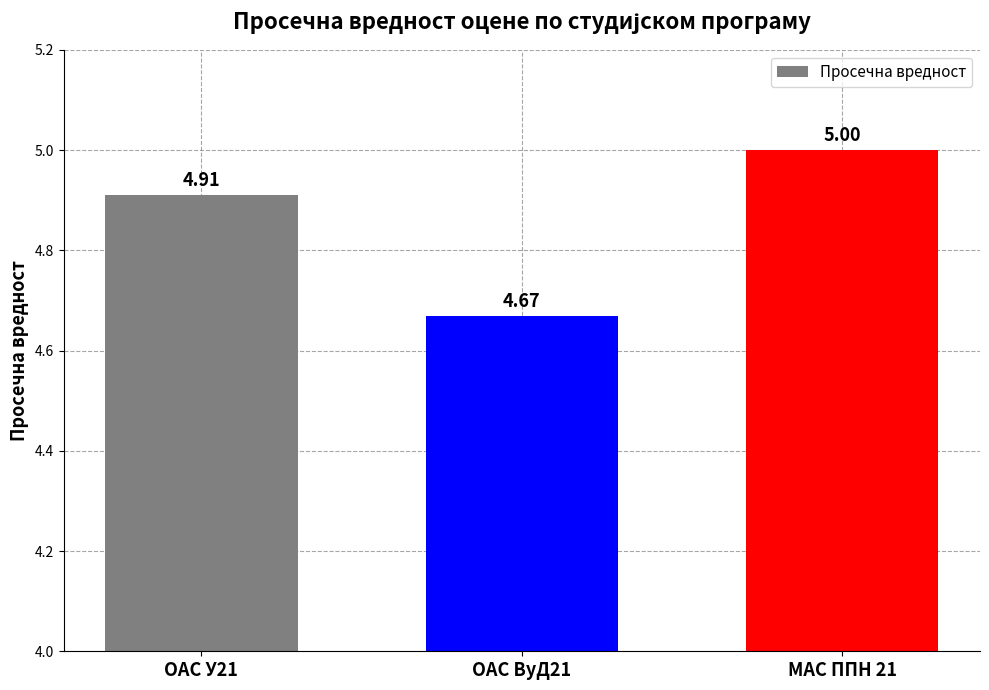

List the labels in order of value, smallest first.

ОАС ВуД21, ОАС У21, МАС ППН 21